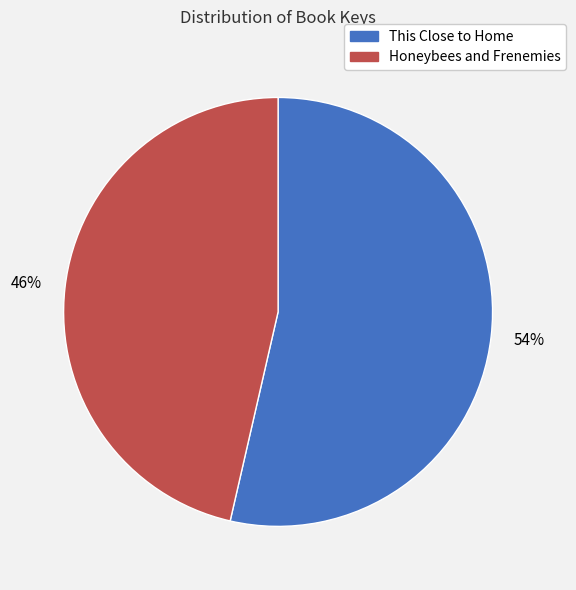

Is the sum of This Close to Home and Honeybees and Frenemies greater than half?

Yes